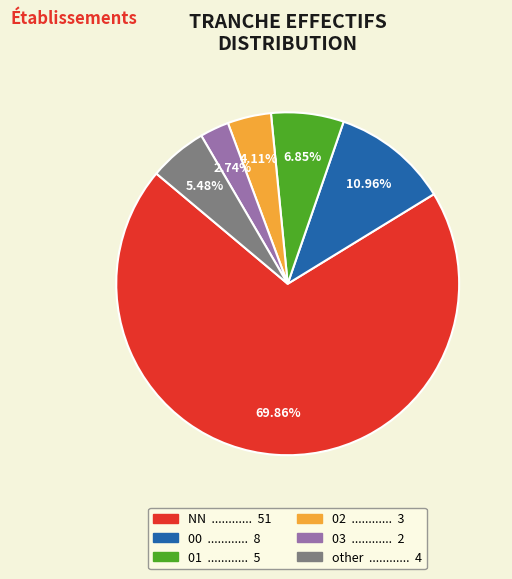

What is the ratio of the value at 03 to the value at 02?

0.7